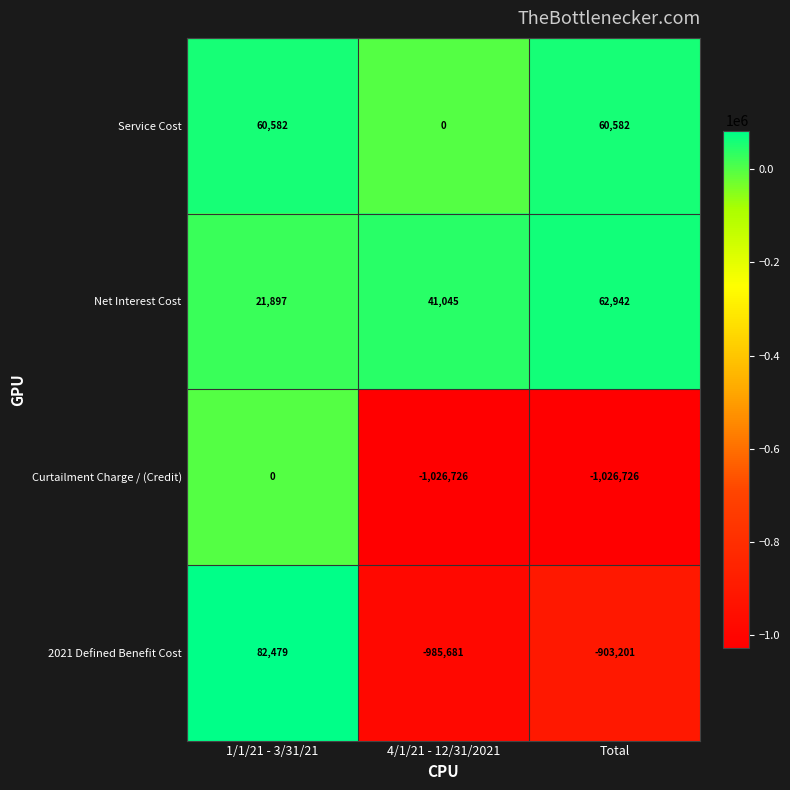

What is the minimum value shown in the chart?

-1026726